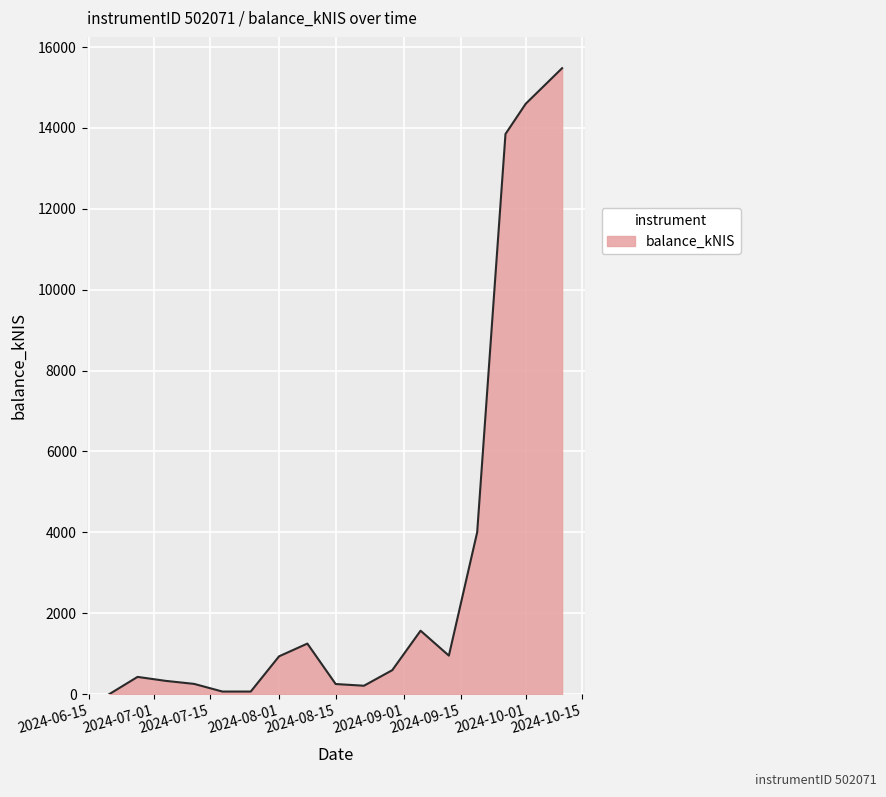

What is the difference between the maximum and minimum values?

15476.3